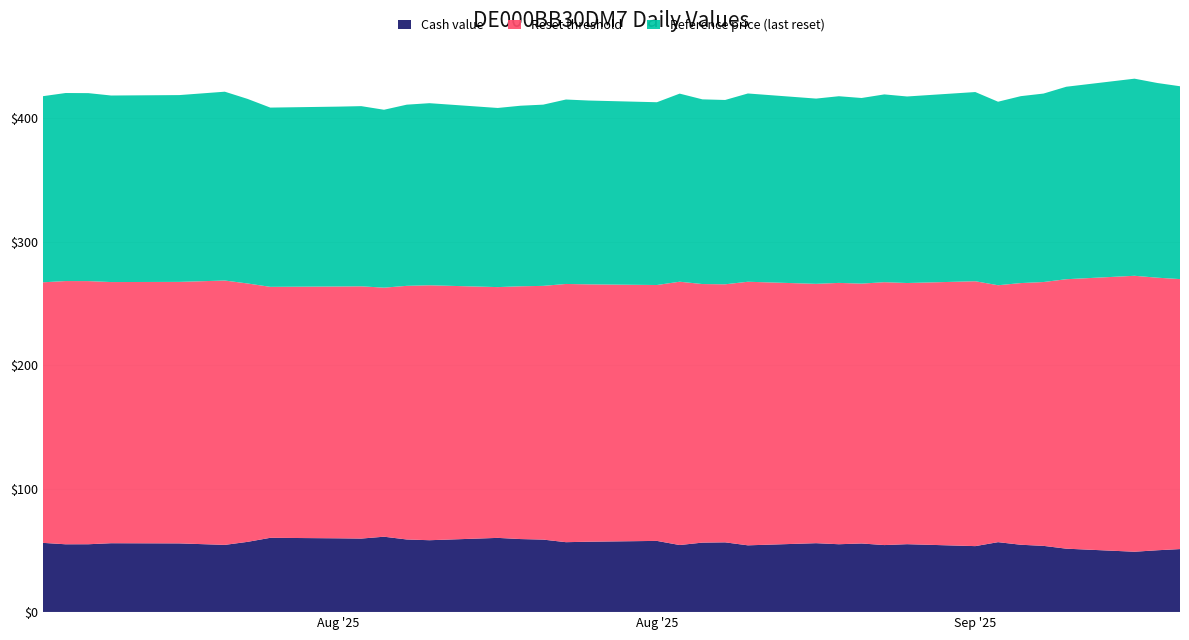

Reading left to right, list all the values displayed in this chart.

Cash value: 56.1	54.9	55.0	55.8	55.6	54.4	56.9	60.2	59.8	59.5	61.1	58.8	58.2	60.1	59.2	58.7	56.6	57.0	57.7	54.3	56.3	56.5	54.1	55.8	55.0	55.6	54.3	55.0	53.4	56.6	54.5	53.6	51.4	48.9	50.1	51.0
Reset threshold: 210.9	213.1	213.0	211.4	211.7	214.0	209.2	203.1	203.8	204.2	201.6	205.3	206.4	203.0	204.6	205.4	209.0	208.3	207.1	213.2	209.3	208.9	213.4	209.9	211.5	210.3	212.8	211.4	214.4	208.0	211.8	213.6	218.1	223.4	220.6	218.5
Reference price (last reset): 150.7	152.2	152.2	151.0	151.2	152.8	149.4	145.1	145.6	145.8	144.0	146.7	147.4	145.0	146.2	146.7	149.3	148.8	147.9	152.2	149.5	149.2	152.4	149.9	151.1	150.2	152.0	151.0	153.2	148.6	151.3	152.6	155.8	159.6	157.6	156.1